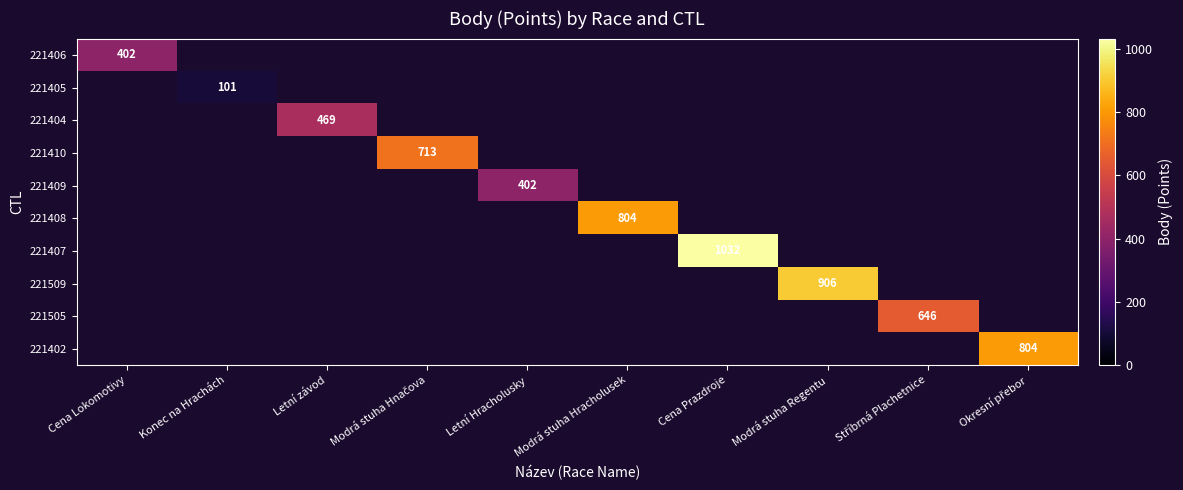

What is the minimum value shown in the chart?

101.0